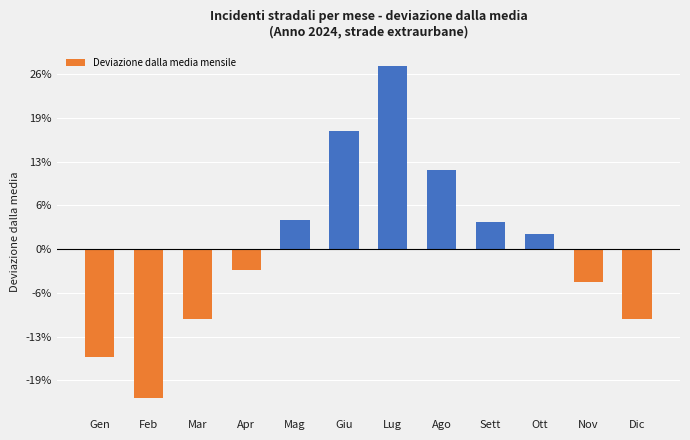

List the labels in order of value, smallest first.

Feb, Gen, Mar, Dic, Nov, Apr, Ott, Sett, Mag, Ago, Giu, Lug